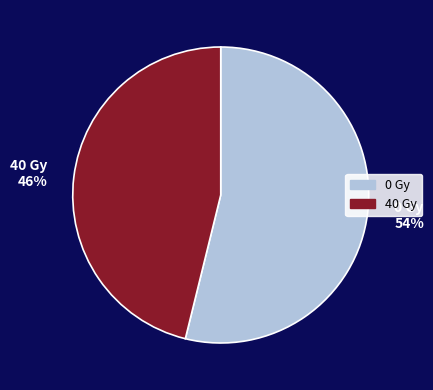

To the nearest percent, what is the difference between the largest and smallest slice percentages?

8%